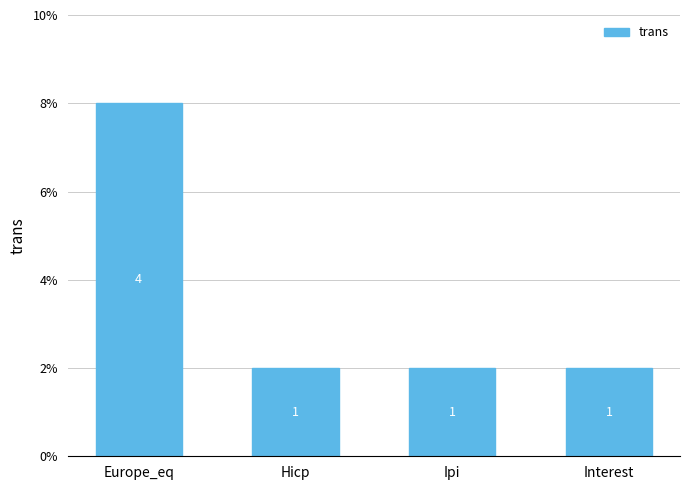

What is the ratio of the value at Europe_eq to the value at Interest?

4.0